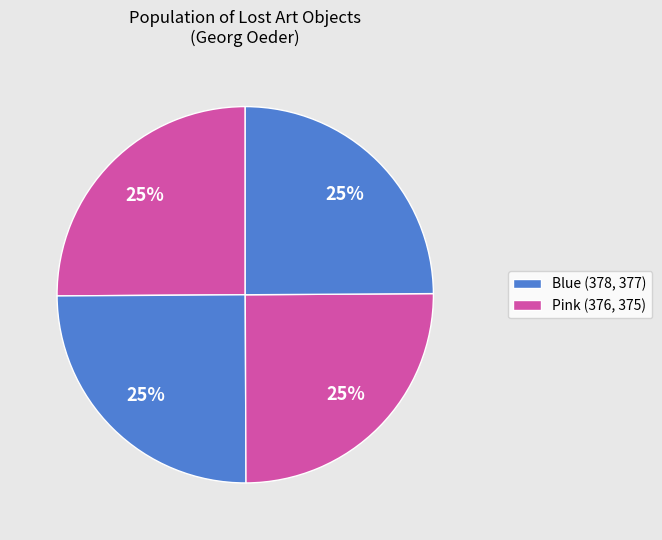

Count the number of slices in the pie.

4